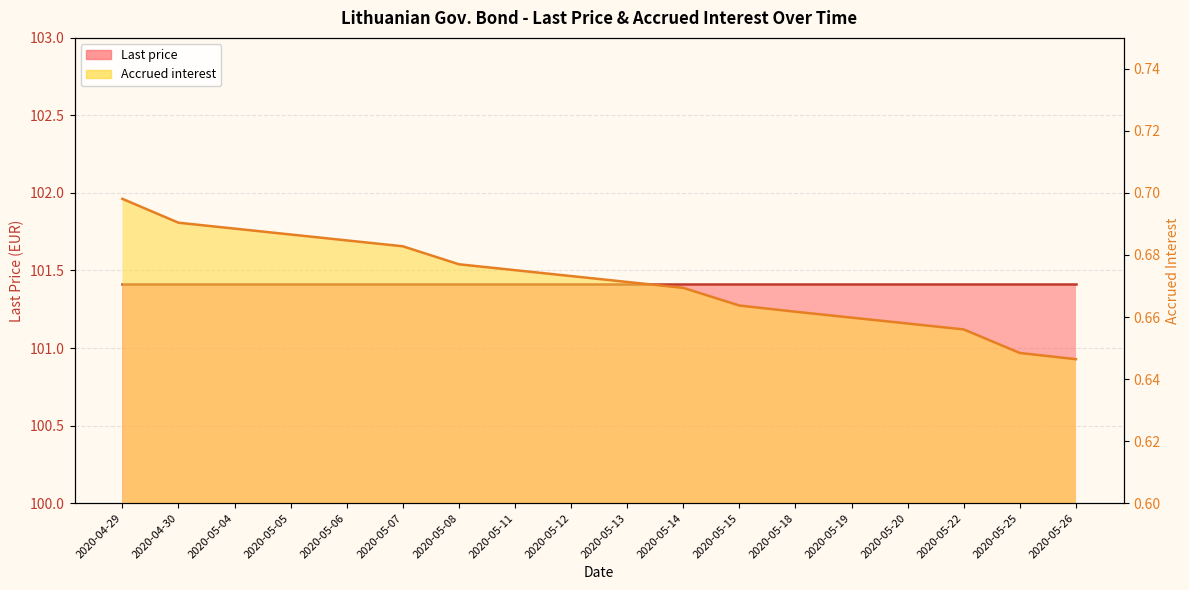

Read the value at 2020-05-18.

0.7